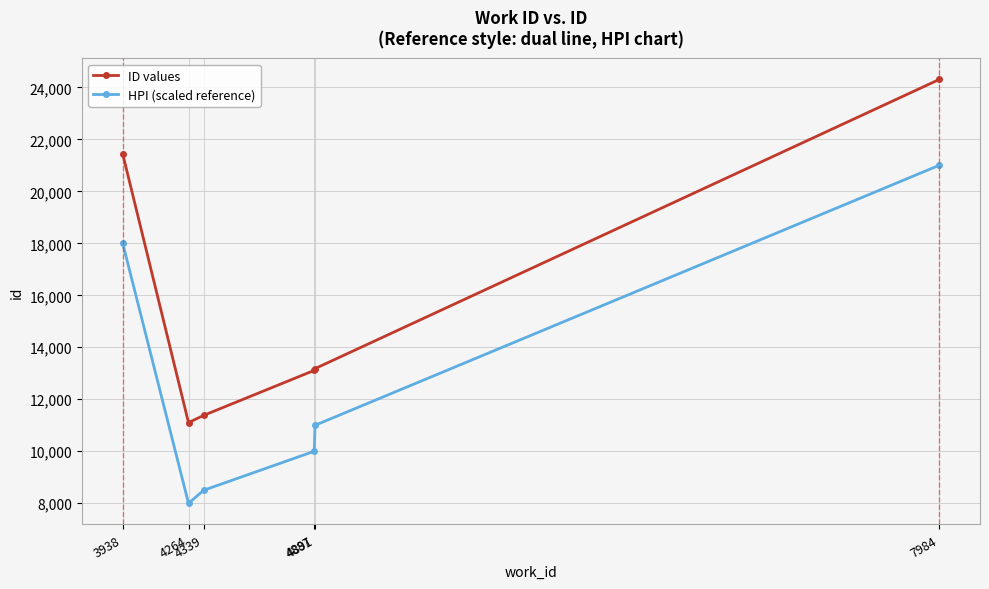

True or false: HPI (scaled reference) and ID values intersect in this chart.

False